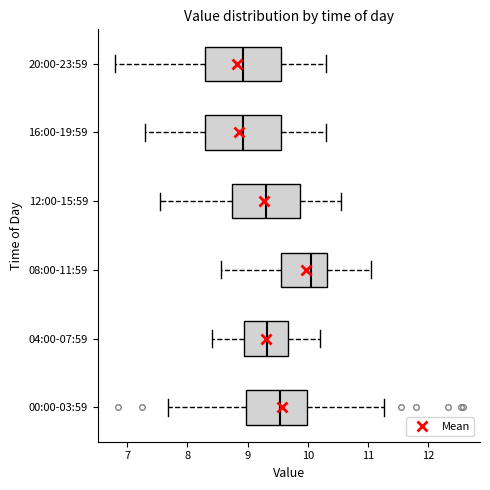

Where does the median line of the box for 08:00-11:59 sit on the x-axis? The values are not printed on the chart, so give them approximately, as read against the axis.

10.1